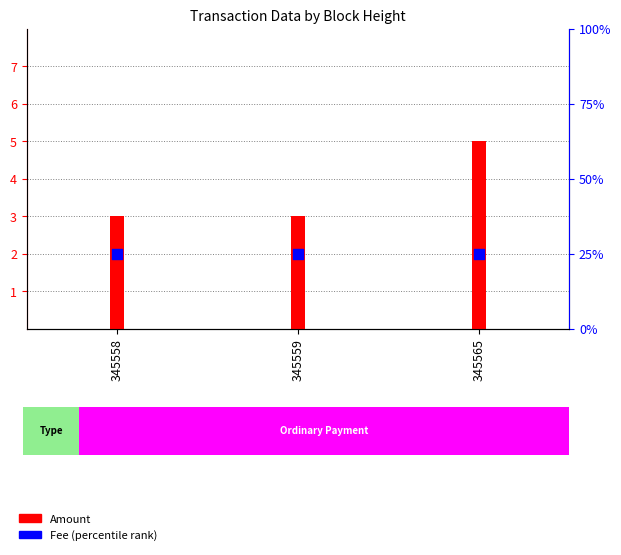

At which category is the sum across all series the highest?

345565